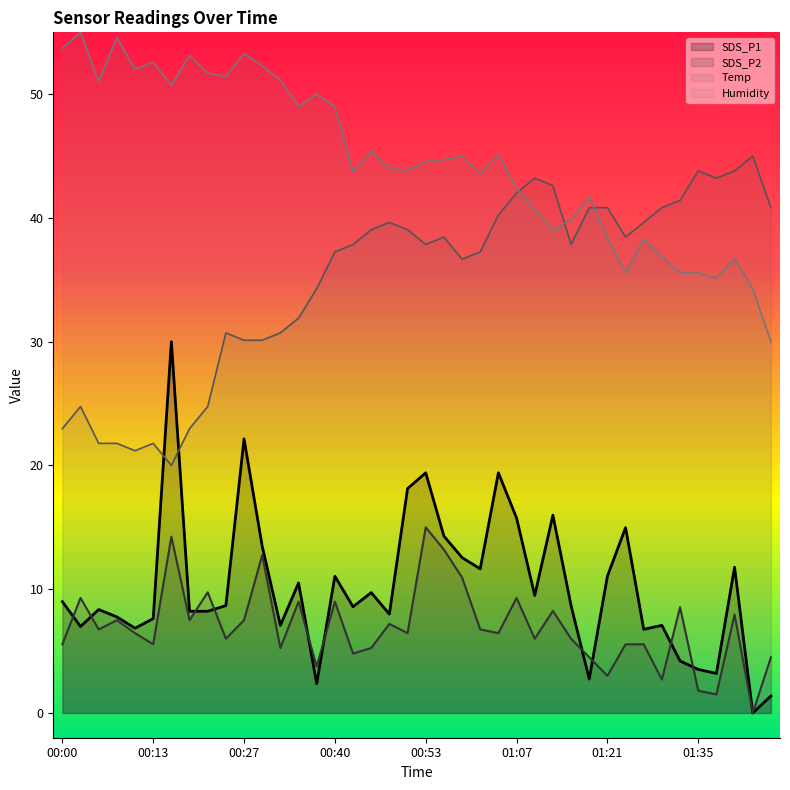

List the labels in order of SDS_P1 value, largest first.

00:16, 00:27, 00:53, 01:04, 00:50, 01:13, 01:07, 01:24, 00:56, 00:30, 00:59, 01:40, 01:02, 00:40, 01:21, 00:35, 00:45, 01:10, 00:00, 00:24, 01:16, 00:43, 00:05, 00:18, 00:21, 00:48, 00:07, 00:13, 00:32, 01:29, 00:02, 00:10, 01:27, 01:32, 01:35, 01:38, 01:18, 00:38, 01:46, 01:43